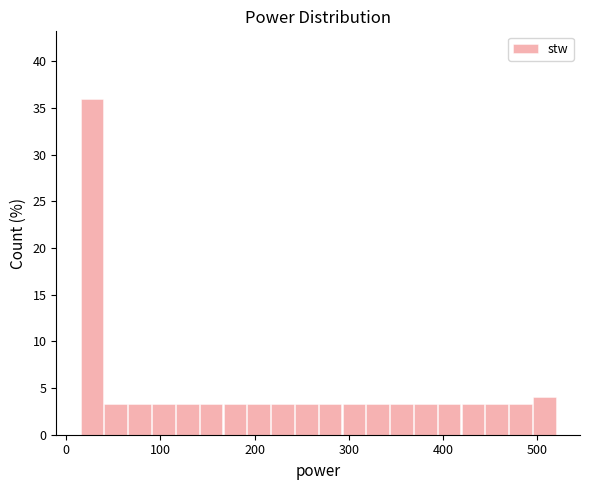

Read against the x-axis, roughly where is the centre of the tallest bar?

30